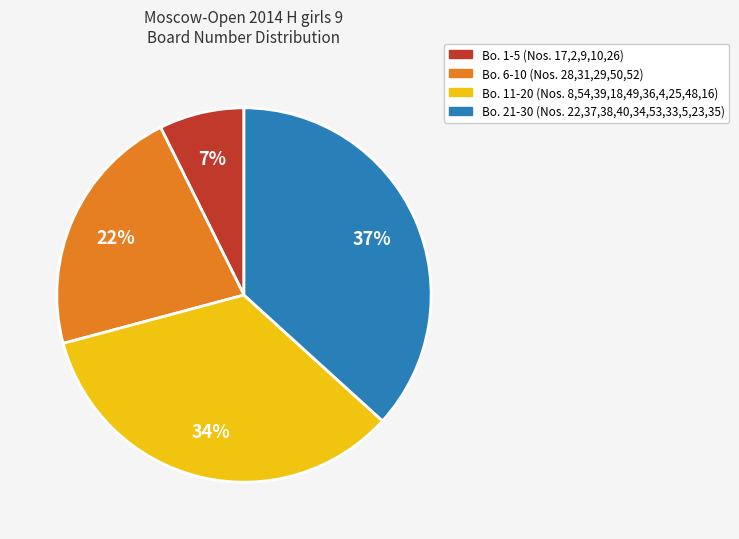

To the nearest percent, what is the average slice percentage?

25%